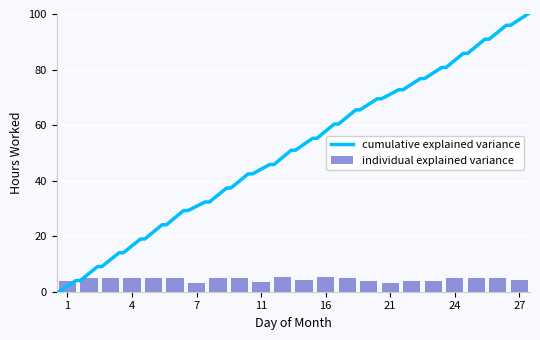

At which label is the value closest to 4?

22